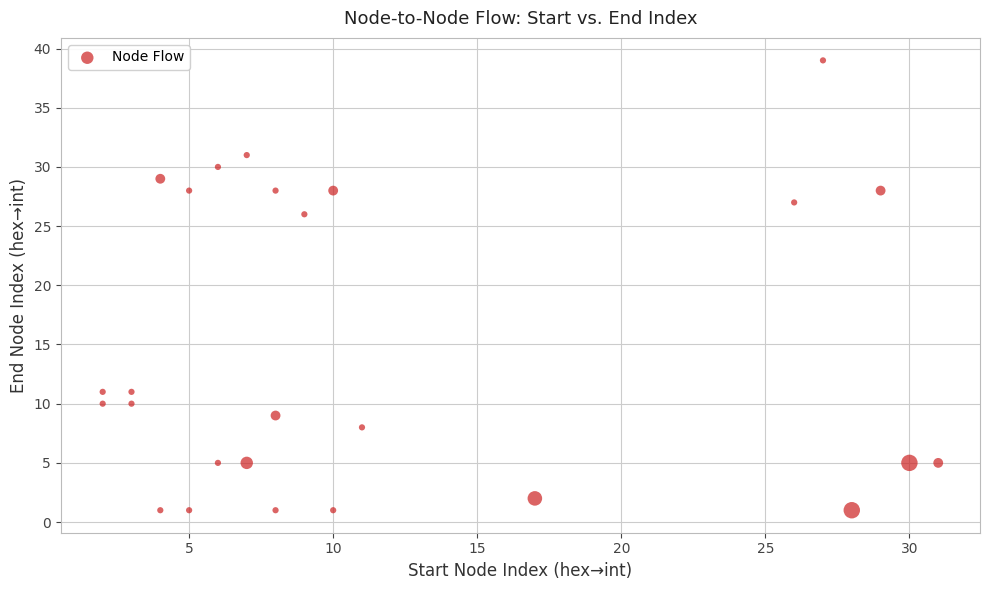

What is the range of Y values (max minus min)?

38